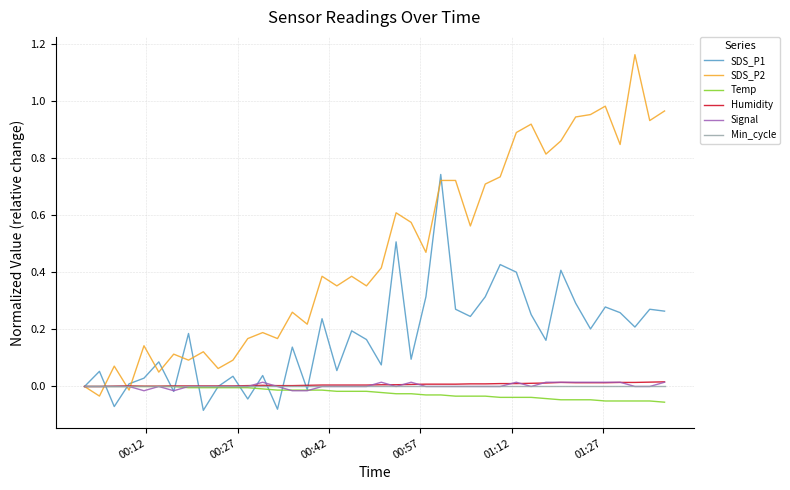

Which series has the widest spread of values?

SDS_P2